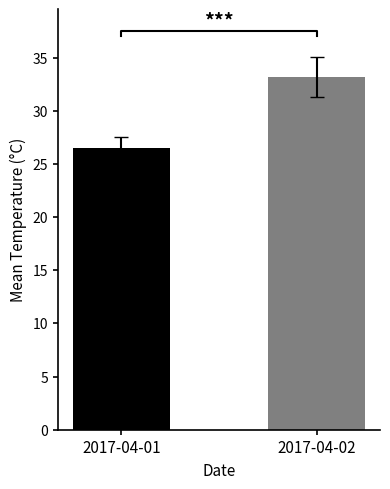

Between 2017-04-01 and 2017-04-02, which is larger?

2017-04-02